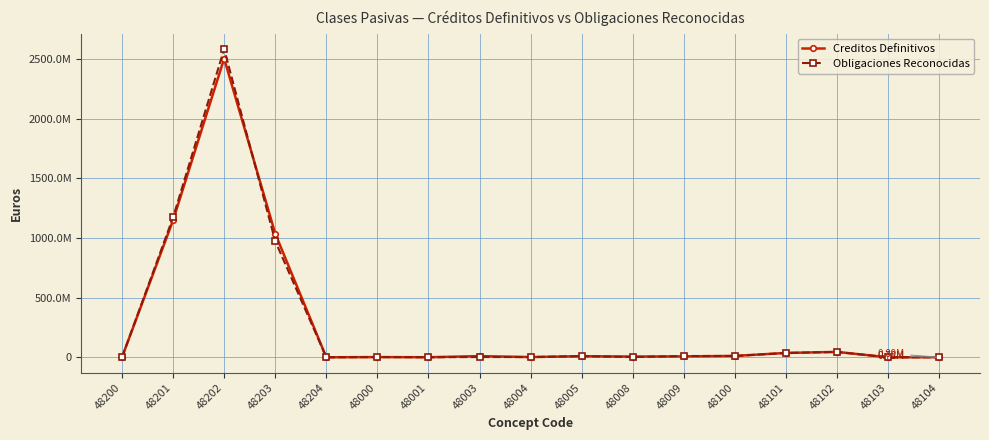

What is the label of the 11th point from the left?

48008